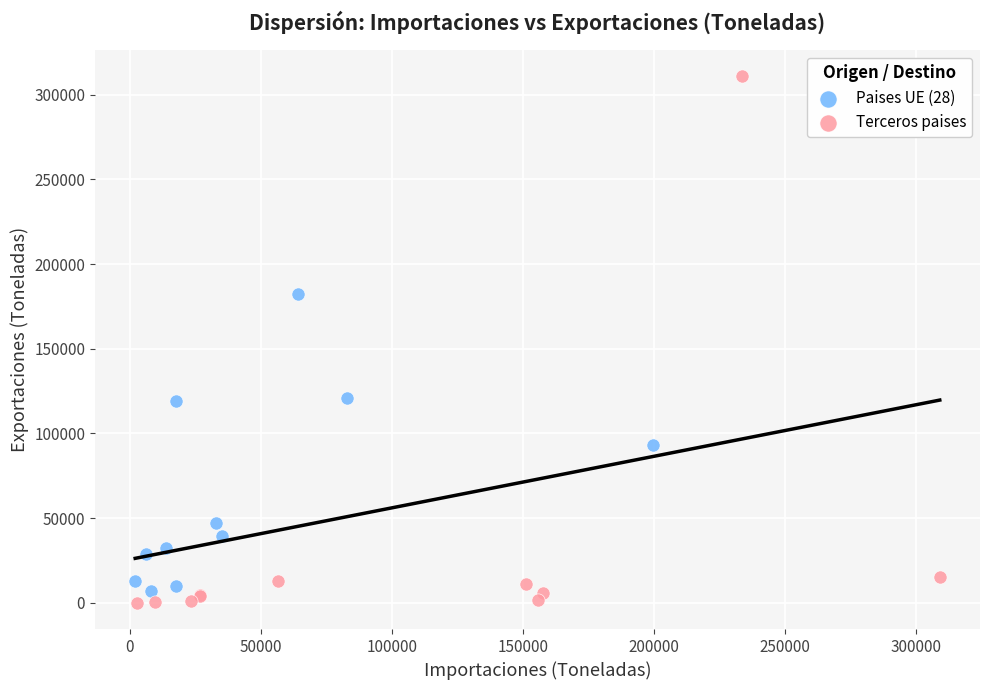

Which series reaches the maximum Y coordinate?

Terceros paises